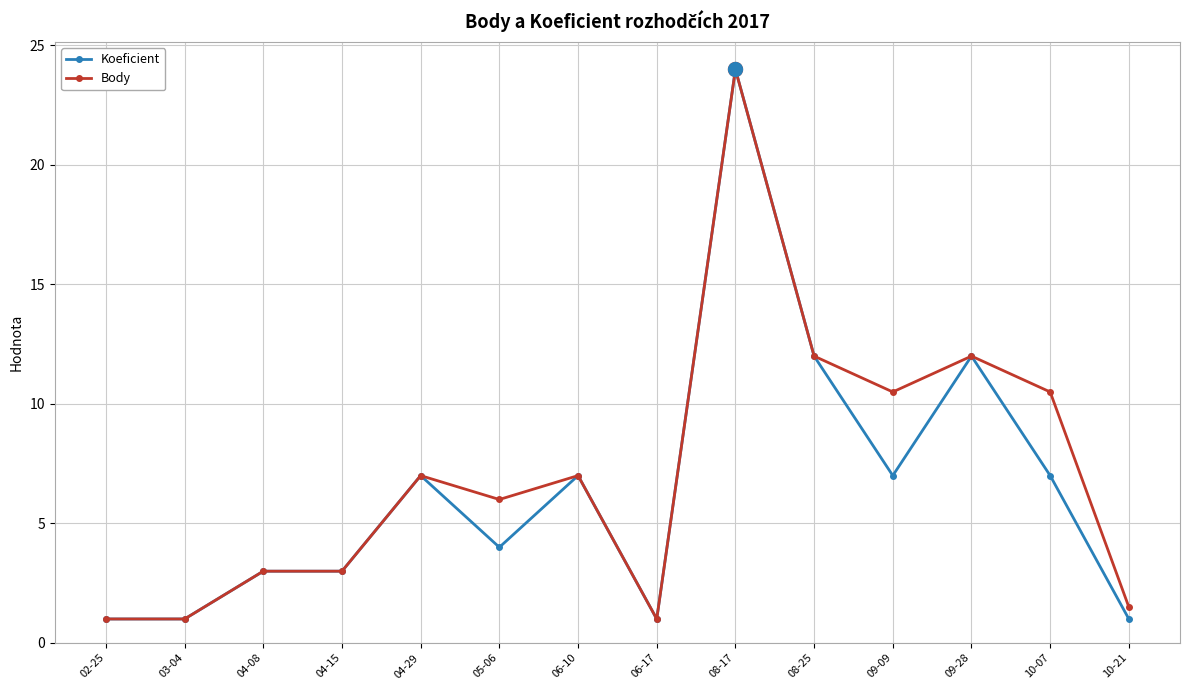

What is the greatest value displayed?

24.0